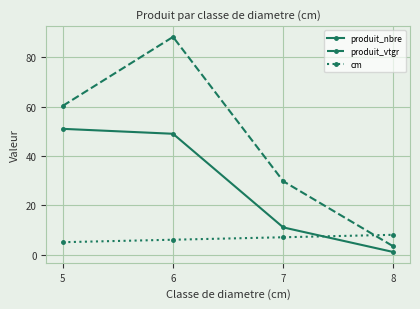

How many intersections are there between cm and produit_nbre?

1